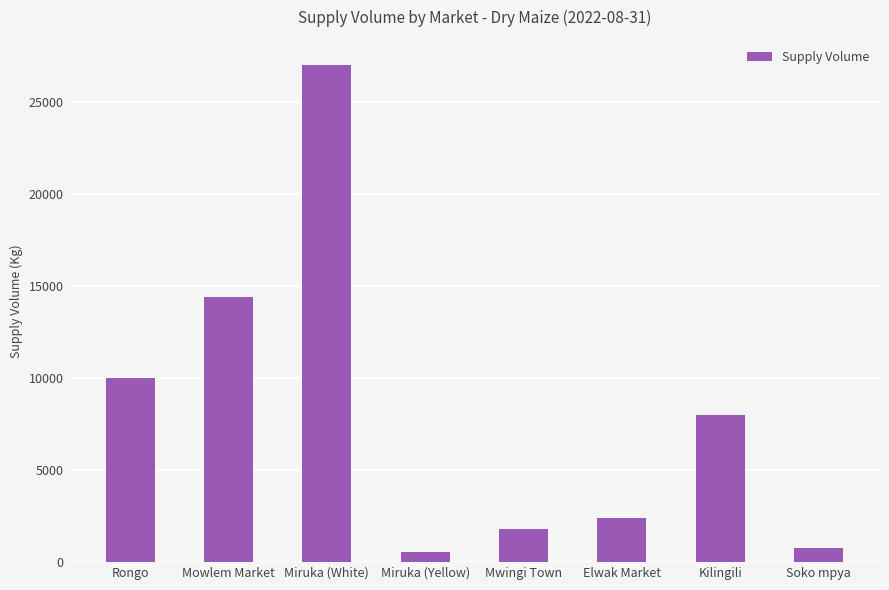

Between Kilingili and Soko mpya, which is larger?

Kilingili